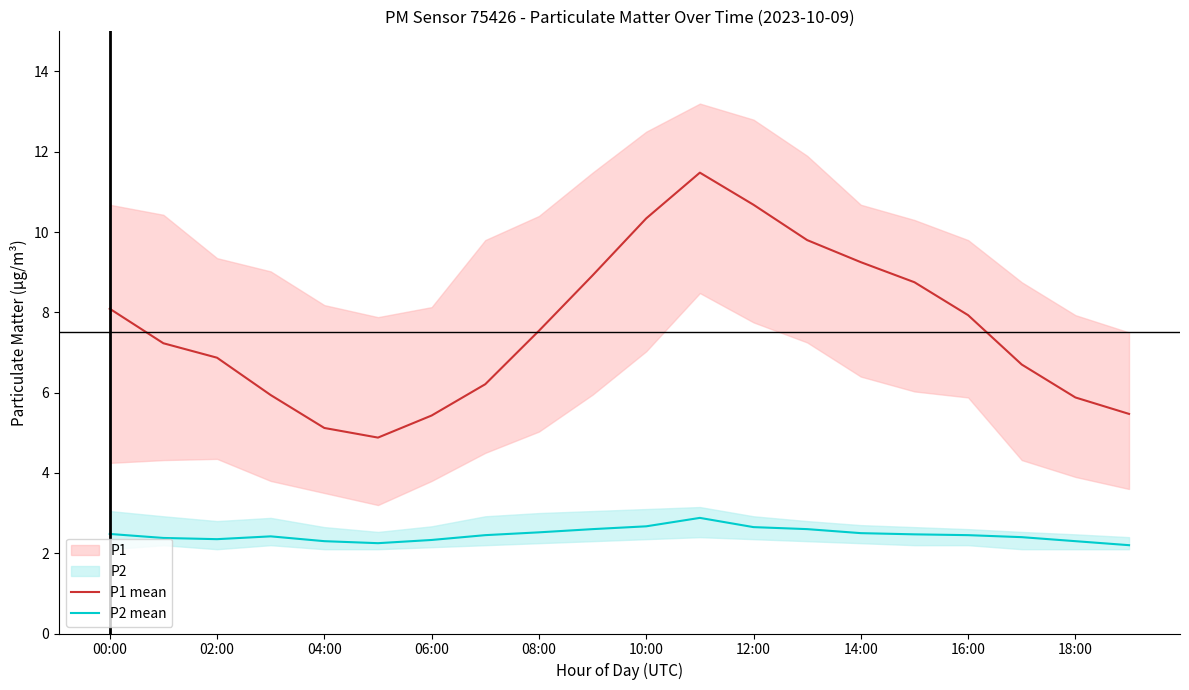

What is the lowest value of the P1 mean series?

4.9